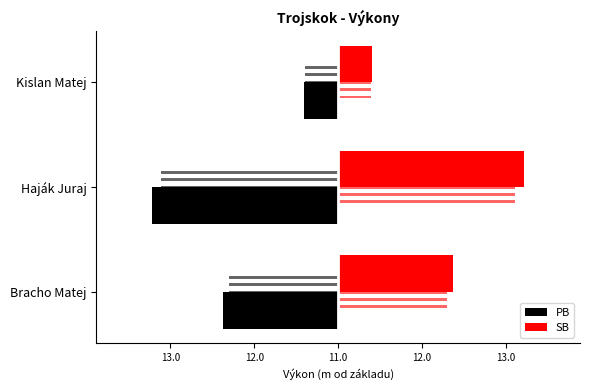

How many groups of bars are there?

3